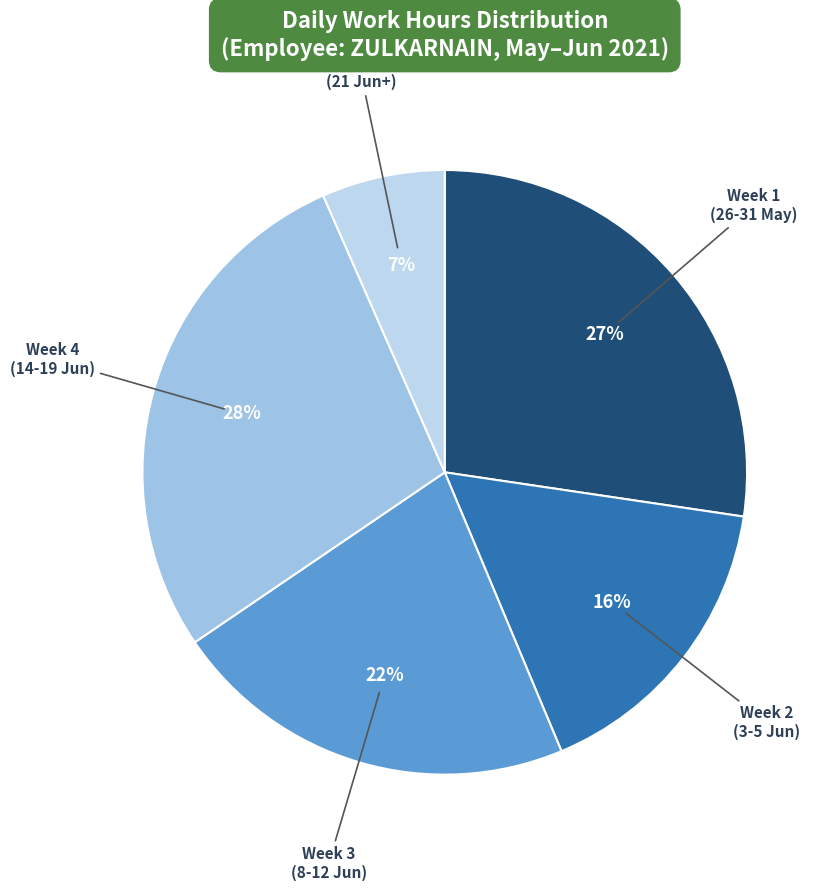

Which category has the biggest portion of the pie?

Week 4 (14-19 Jun)